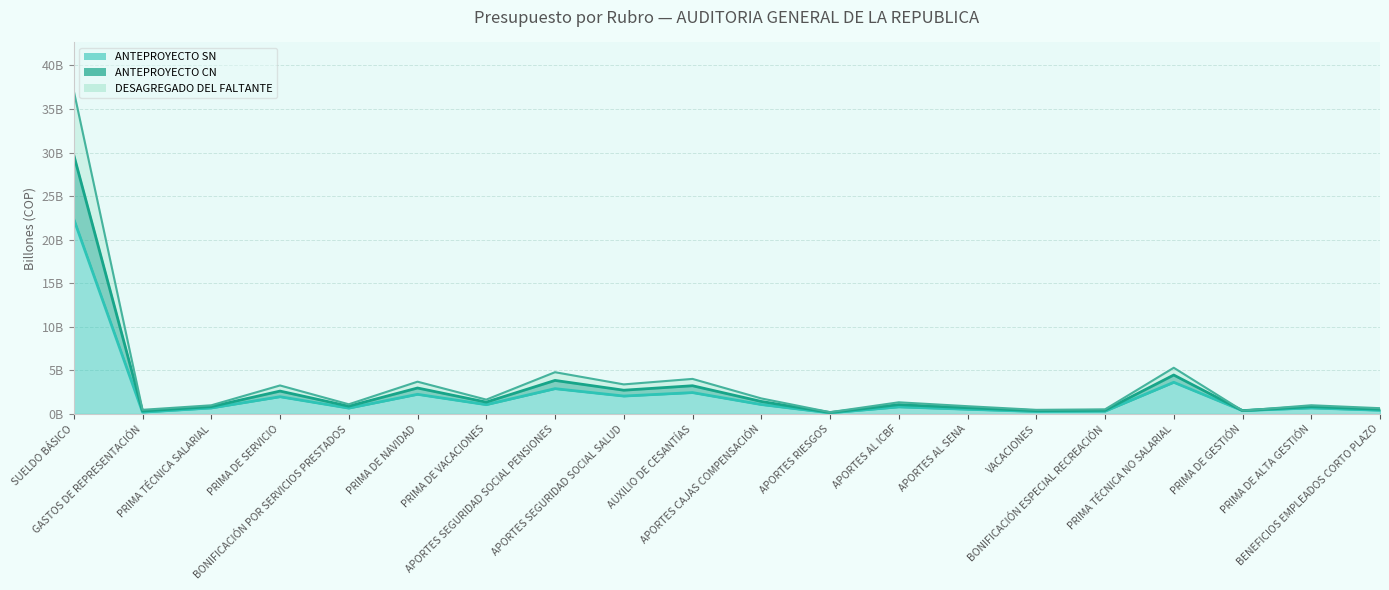

What is the difference between the ANTEPROYECTO CN values at SUELDO BÁSICO and PRIMA DE NAVIDAD?

26.7